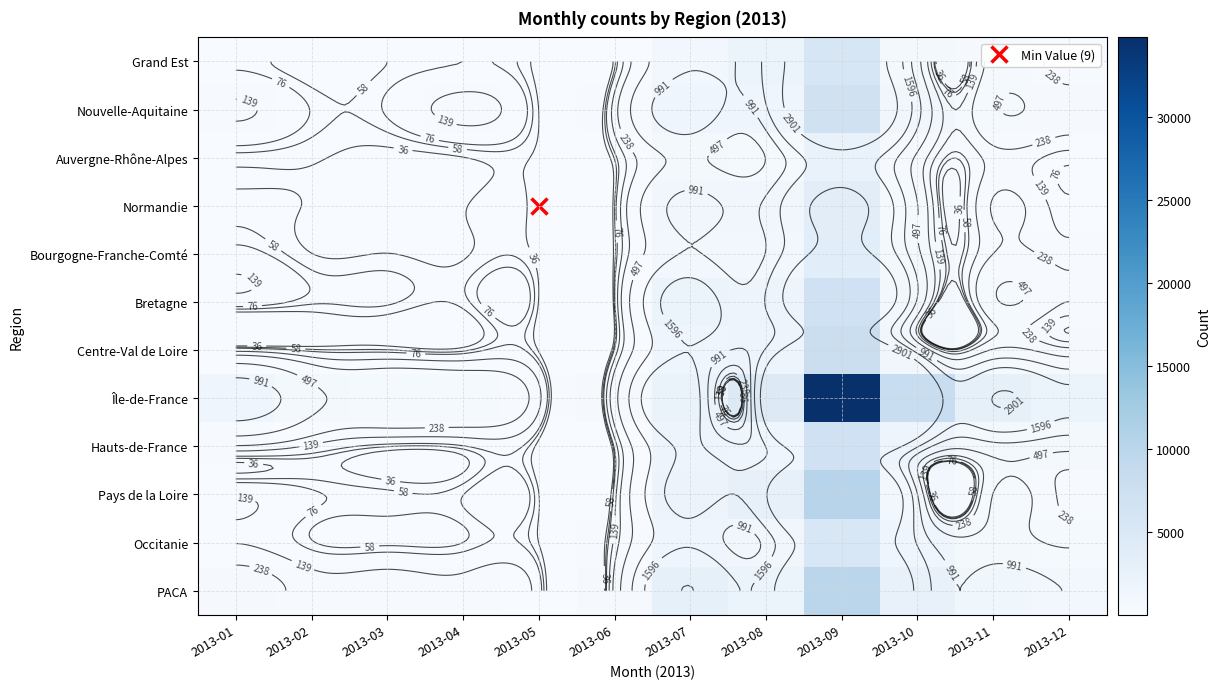

At which label is Occitanie closest to 2730?

2013-10